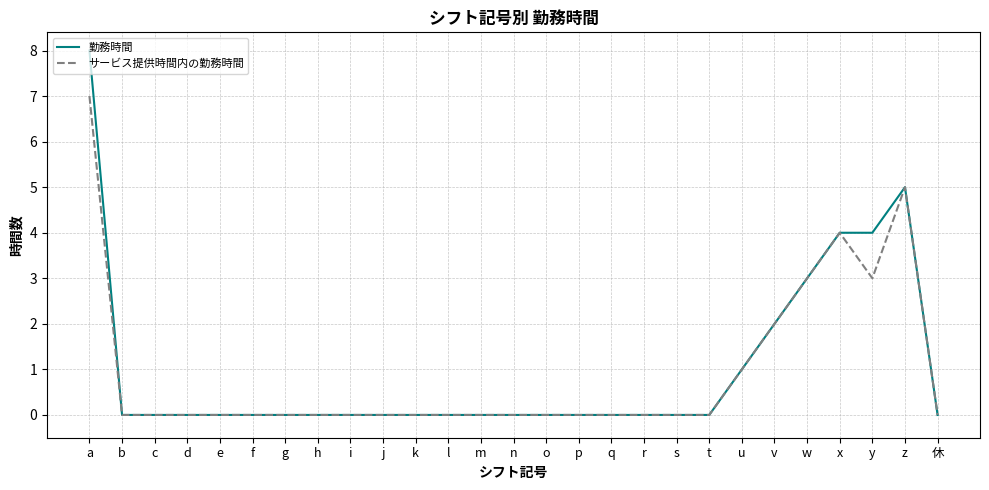

At which category is the sum across all series the highest?

a